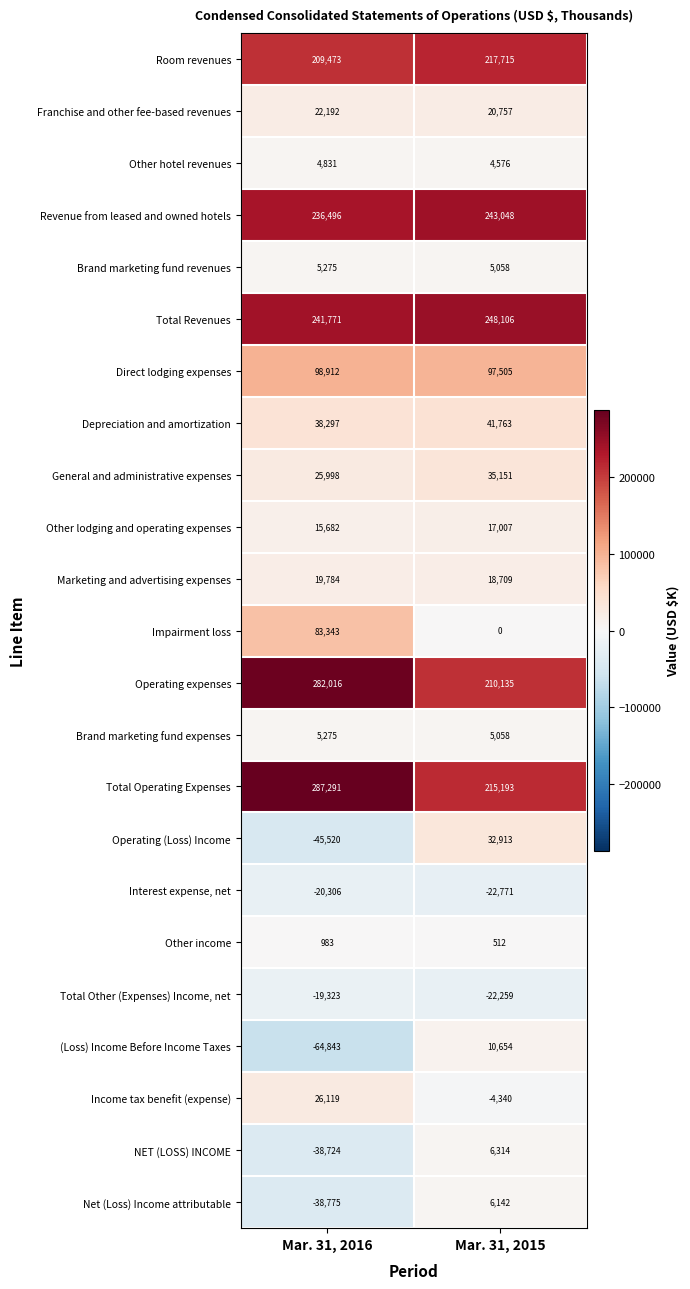

What is the difference between the highest and lowest values at Mar. 31, 2016?

352134